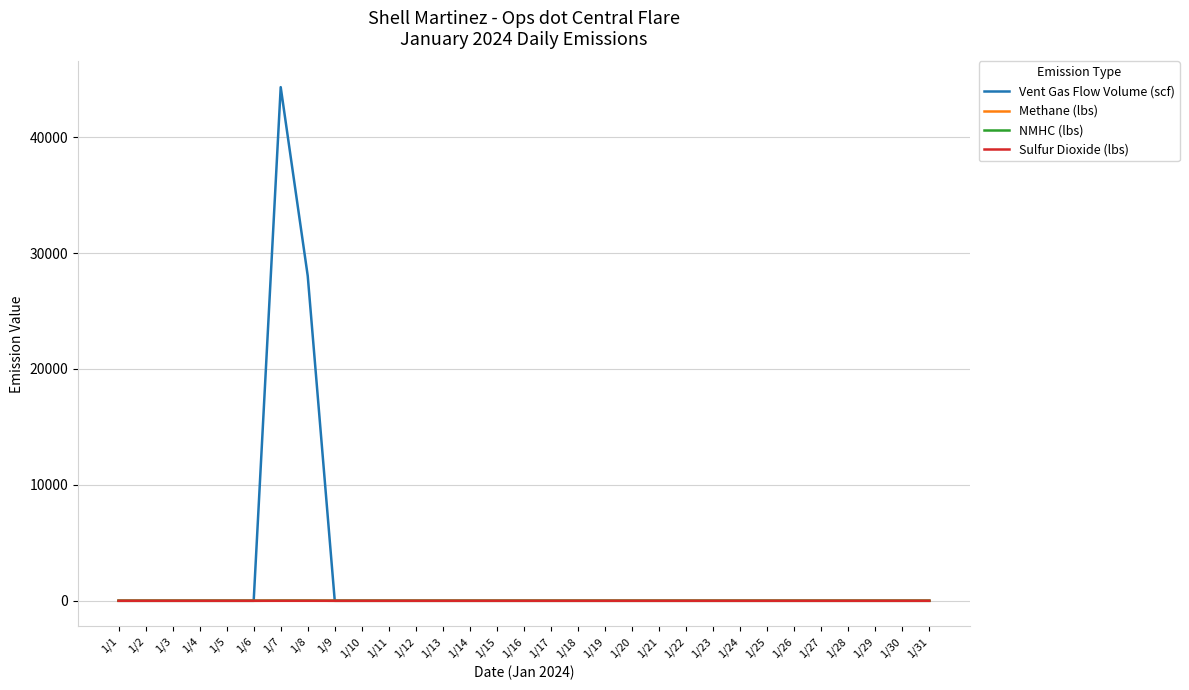

At which label is Vent Gas Flow Volume (scf) closest to 22155?

1/8